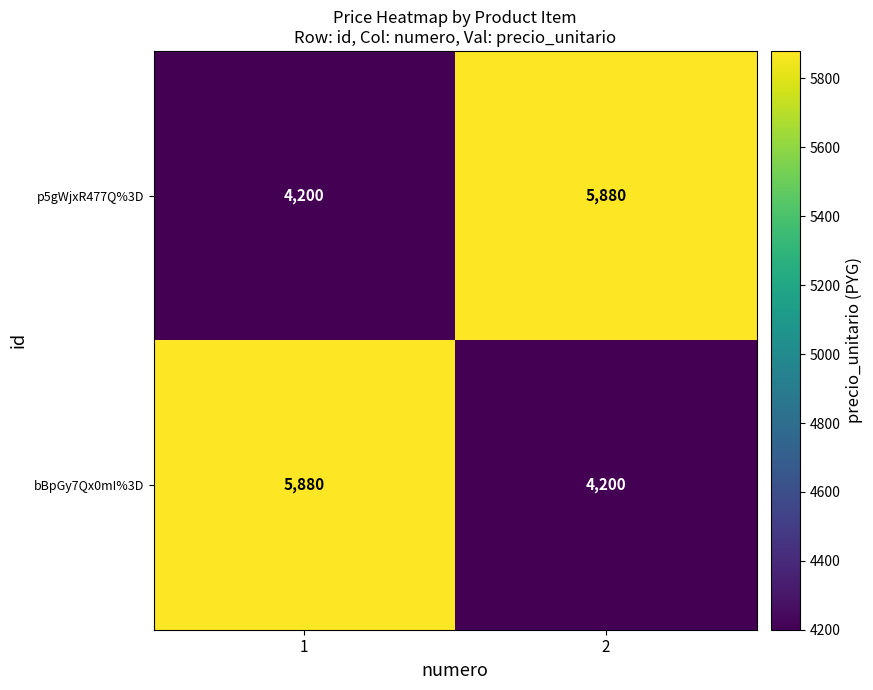

The p5gWjxR477Q%3D series shows 4200 at 1. True or false?

True